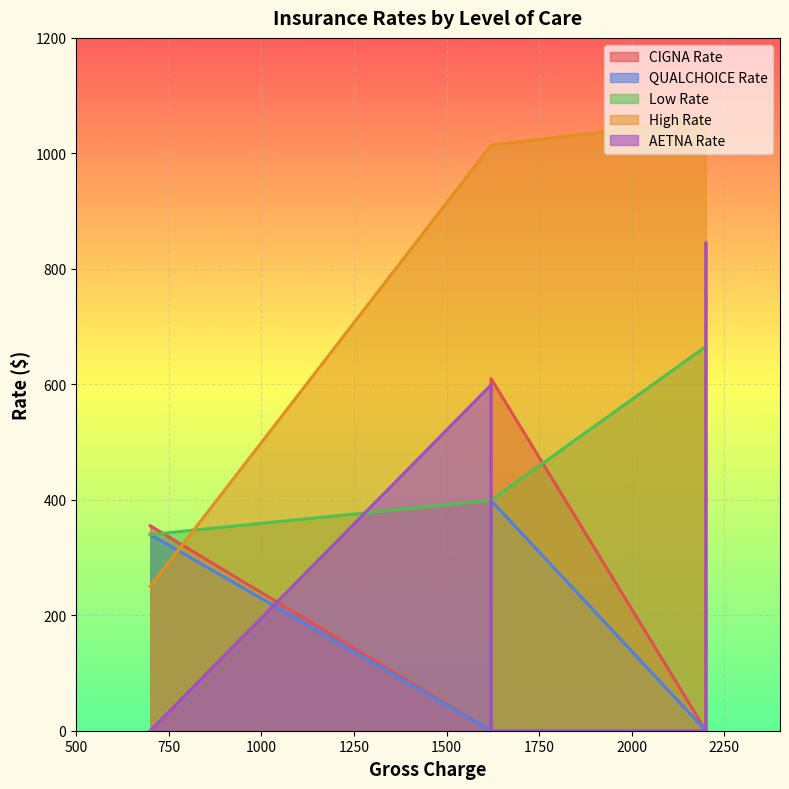

How many intersections are there between AETNA Rate and CIGNA Rate?

3